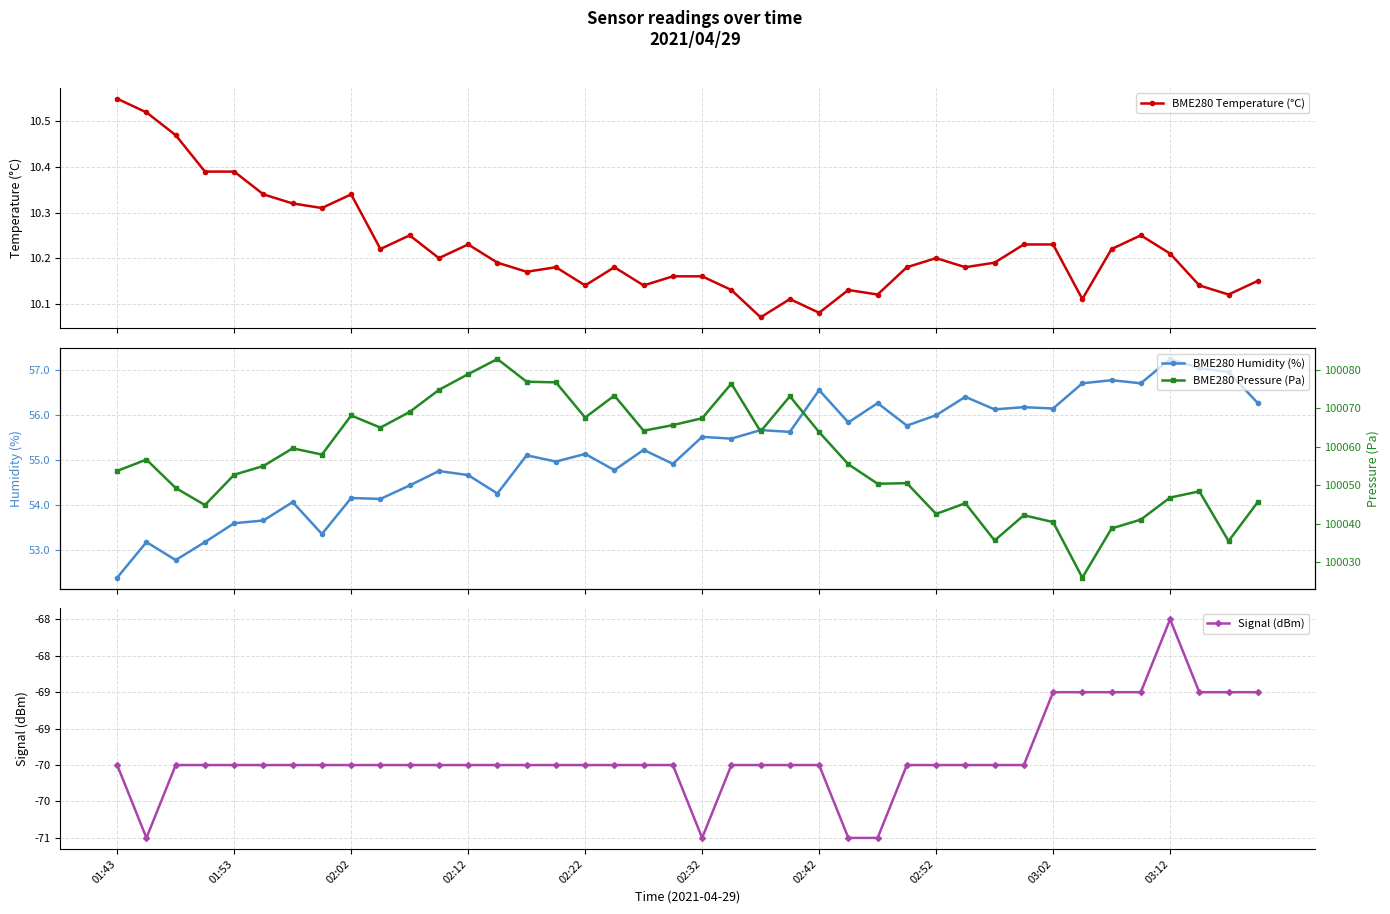

What is the greatest value displayed?

100082.8